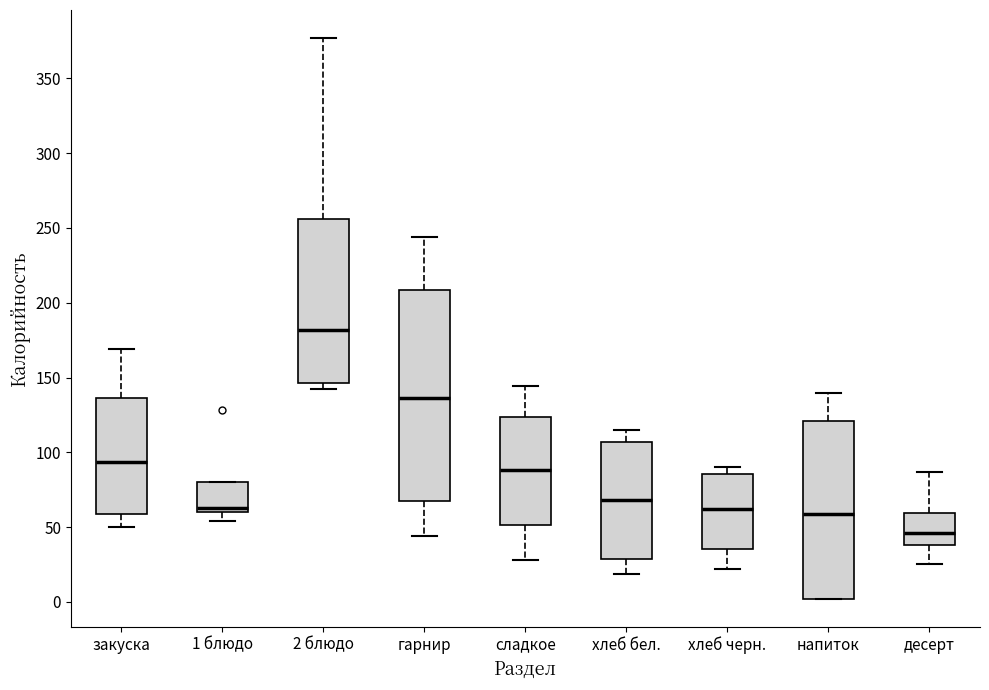

Reading left to right, read every box against the y-axis: the position of its median line, the range the box covers, and the ends of its whiskers. The values are not printed on the chart, so give them approximately, as read against the axis.

закуска: median 95, box 60 to 135, whiskers 50 to 170
1 блюдо: median 65, box 60 to 80, whiskers 55 to 80
2 блюдо: median 180, box 145 to 255, whiskers 140 to 375
гарнир: median 135, box 70 to 210, whiskers 45 to 245
сладкое: median 90, box 50 to 125, whiskers 30 to 145
хлеб бел.: median 70, box 30 to 105, whiskers 20 to 115
хлеб черн.: median 60, box 35 to 85, whiskers 20 to 90
напиток: median 60, box 0 to 120, whiskers 0 to 140
десерт: median 45, box 40 to 60, whiskers 25 to 85